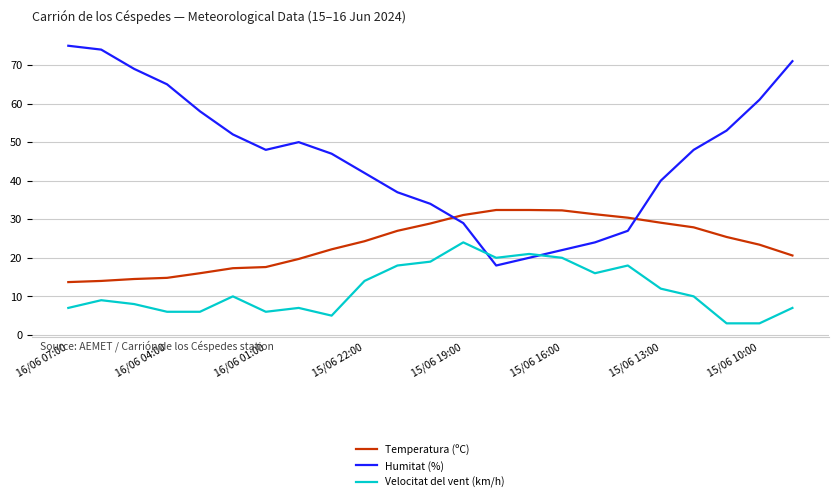

At how many categories does at least one series exceed 72?

2